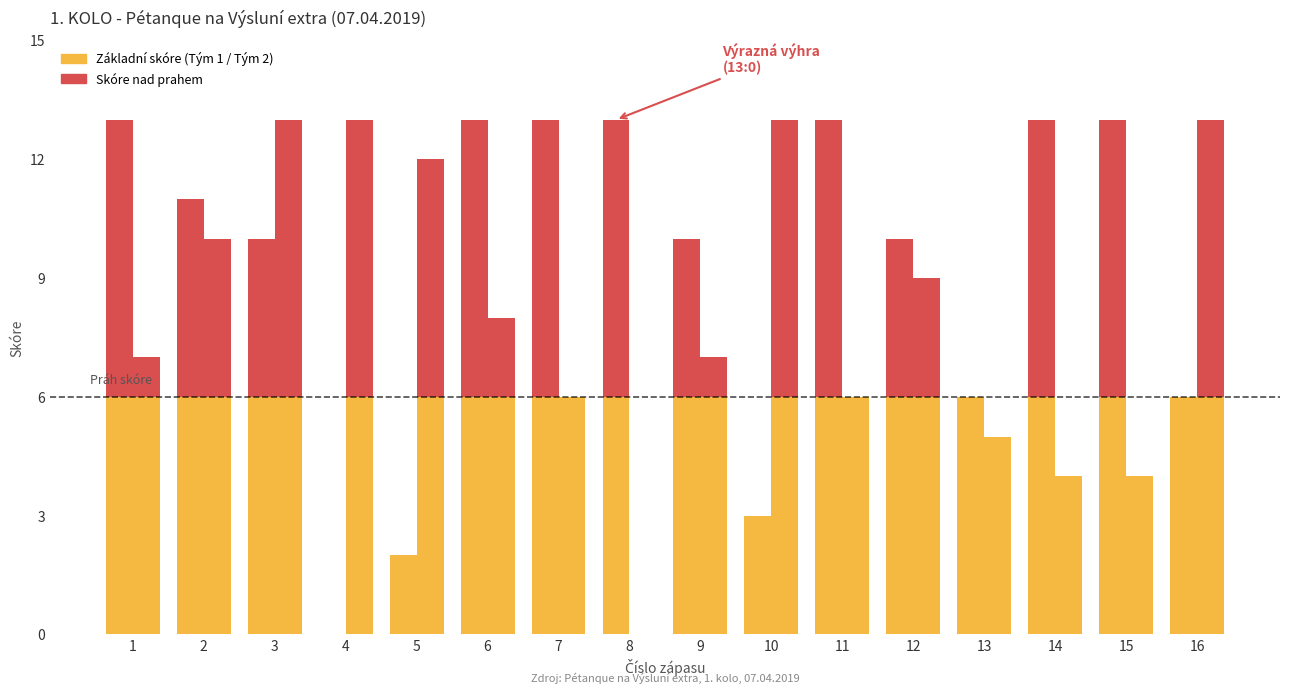

Is it true that Score Tým 1 equals 3 at 9?

False